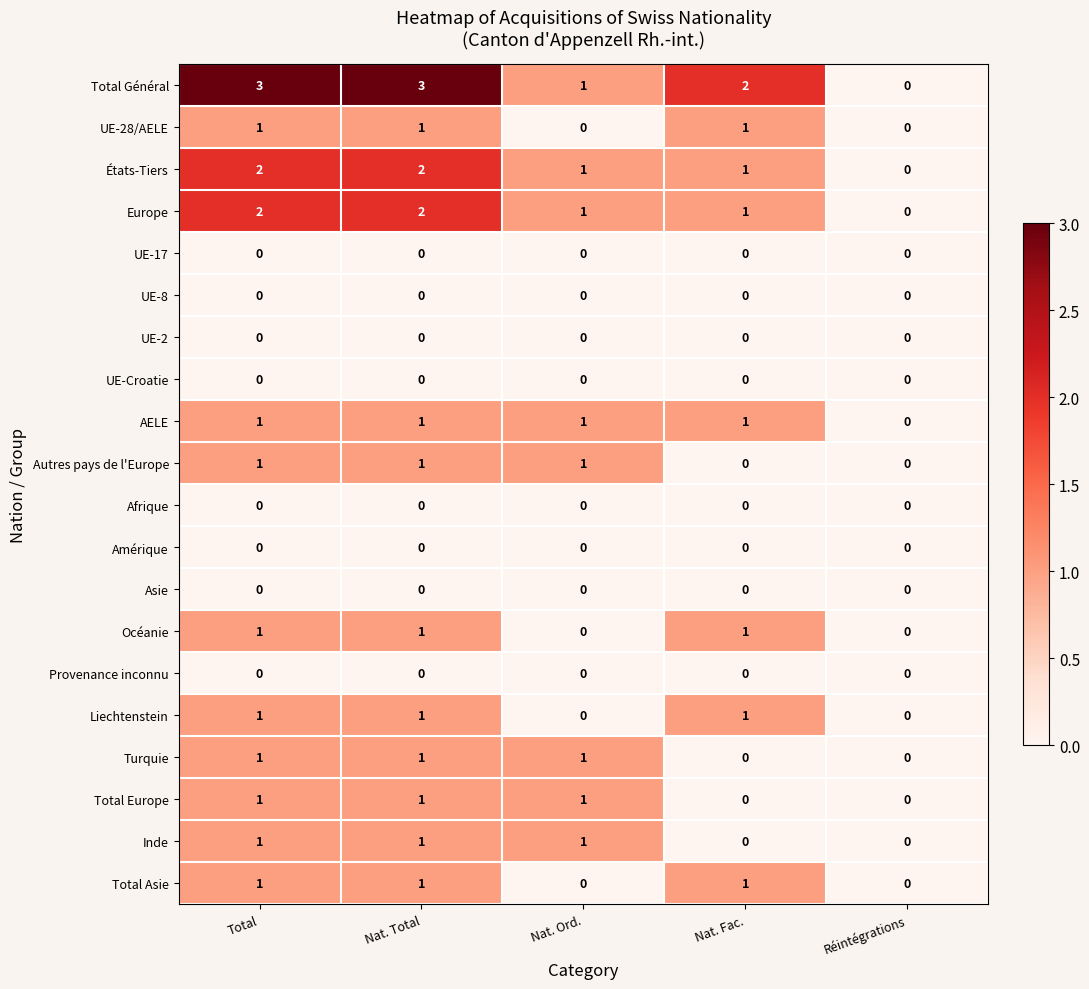

Which series has the largest range (max minus min)?

Total Général